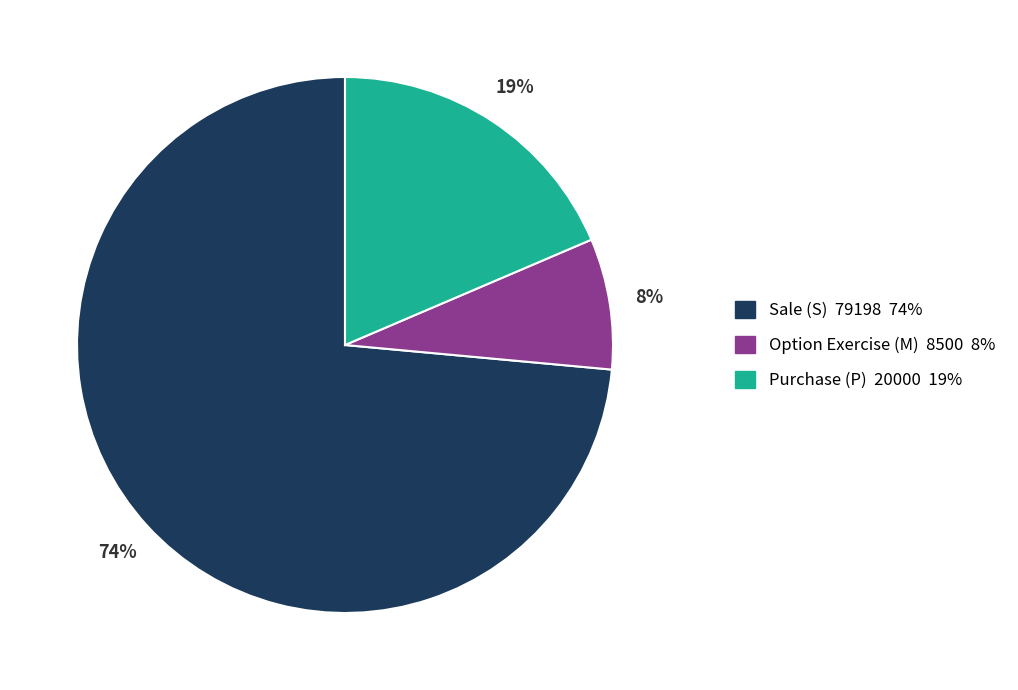

Does any single category account for the majority?

Yes